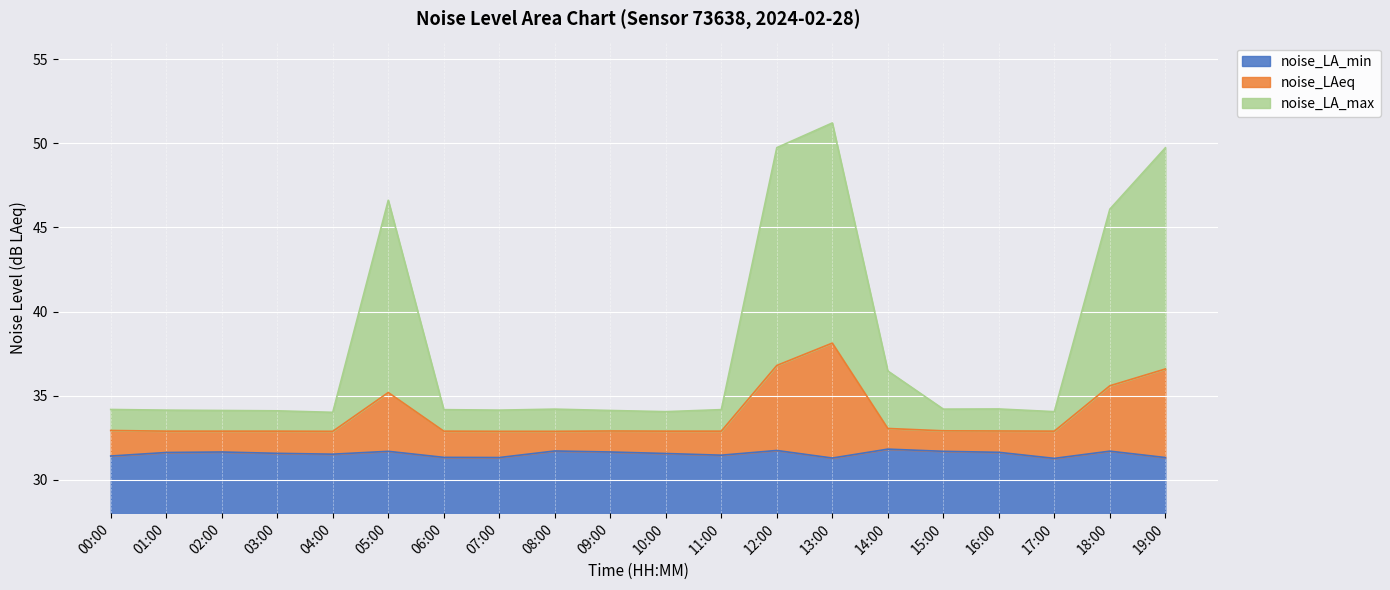

What is the difference between the noise_LA_max values at 05:00 and 16:00?

12.4